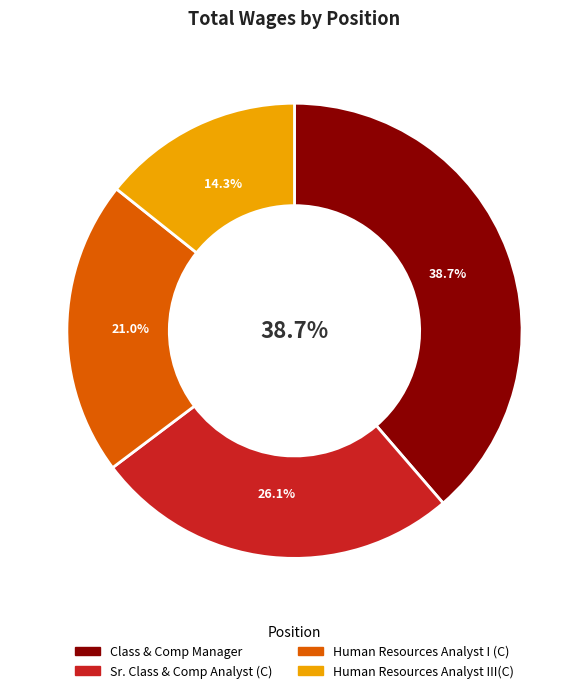

Do Human Resources Analyst I (C) and Class & Comp Manager together represent more than half of the pie?

Yes